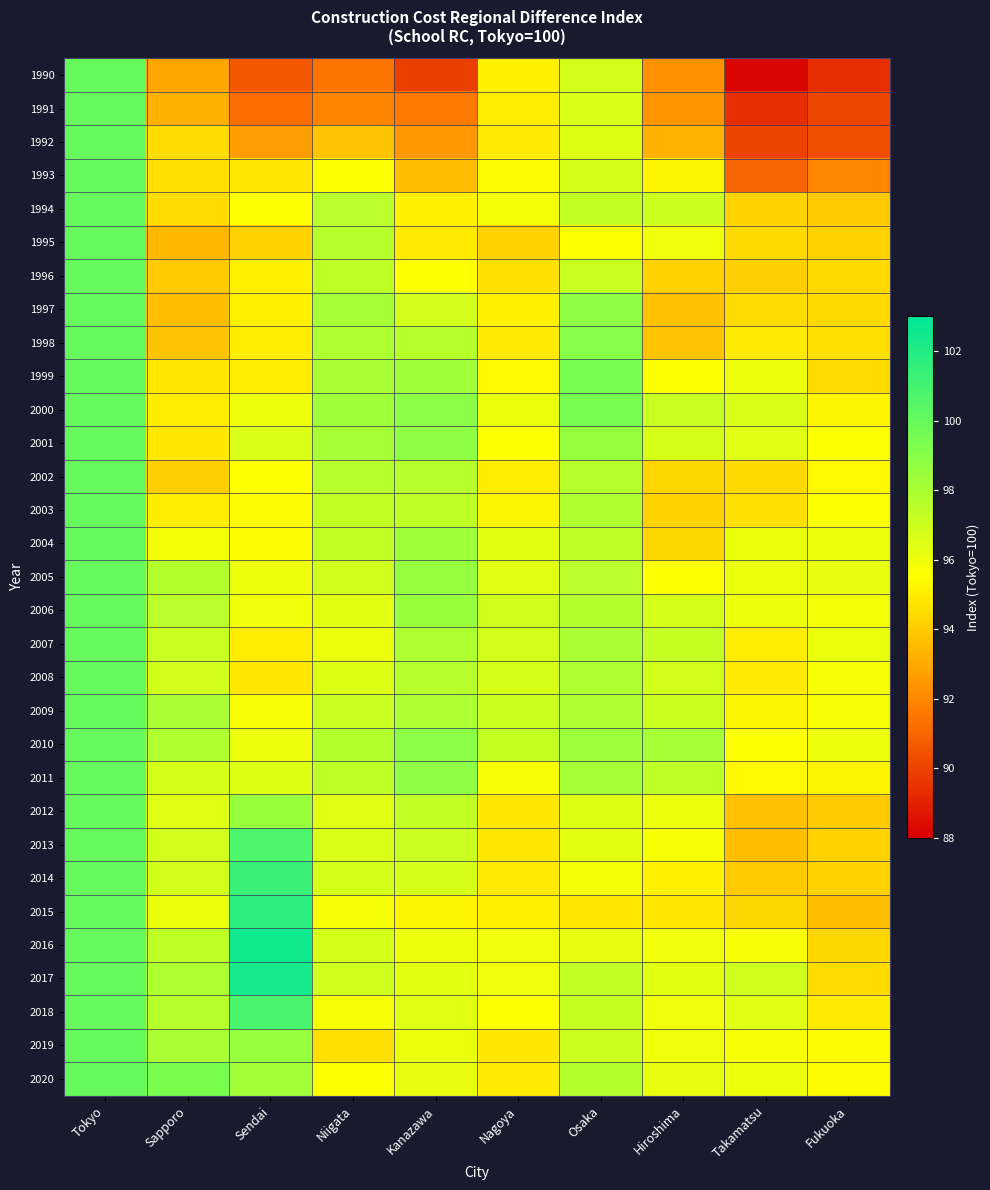

Which series has the largest range (max minus min)?

1990